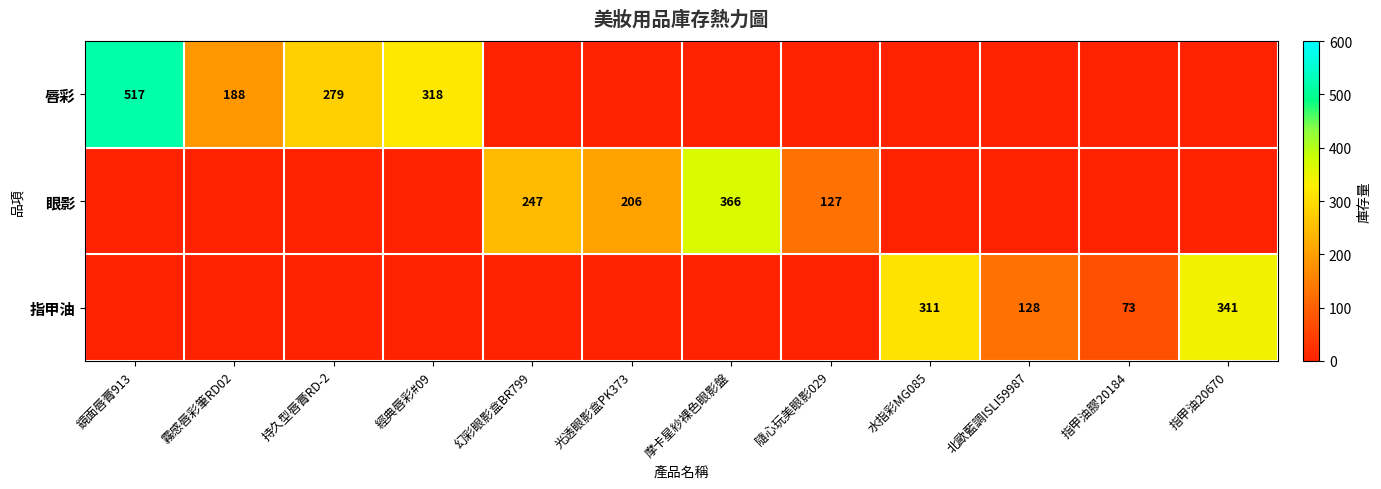

True or false: 眼影 has a value of 628 at 摩卡星紗裸色眼影盤.

False